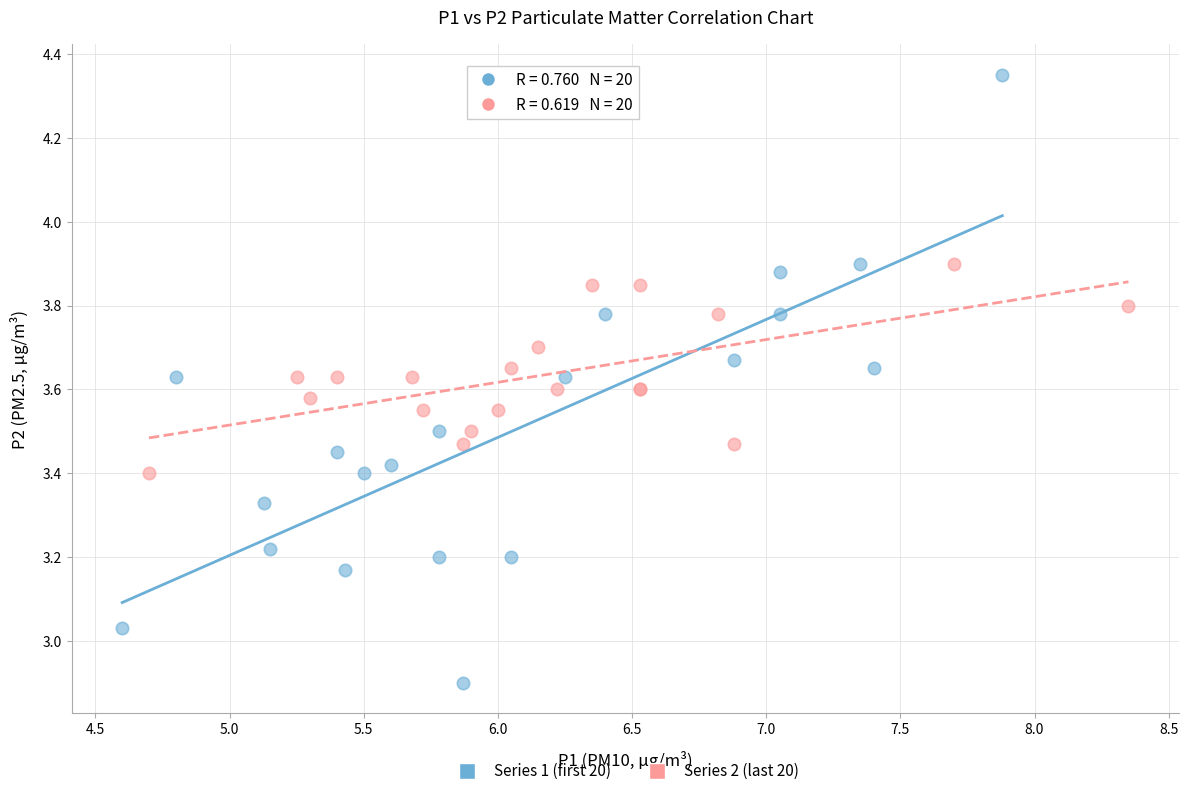

Which series reaches the maximum Y coordinate?

Series 1 (first 20)